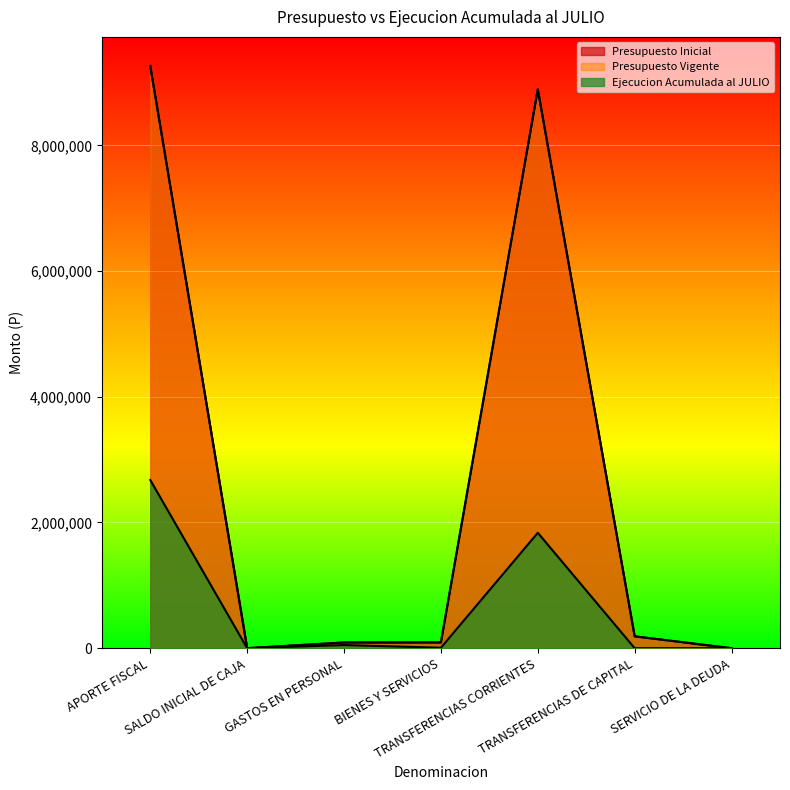

What is the value of the Ejecucion Acumulada al JULIO point at the 3rd from the left?

50307